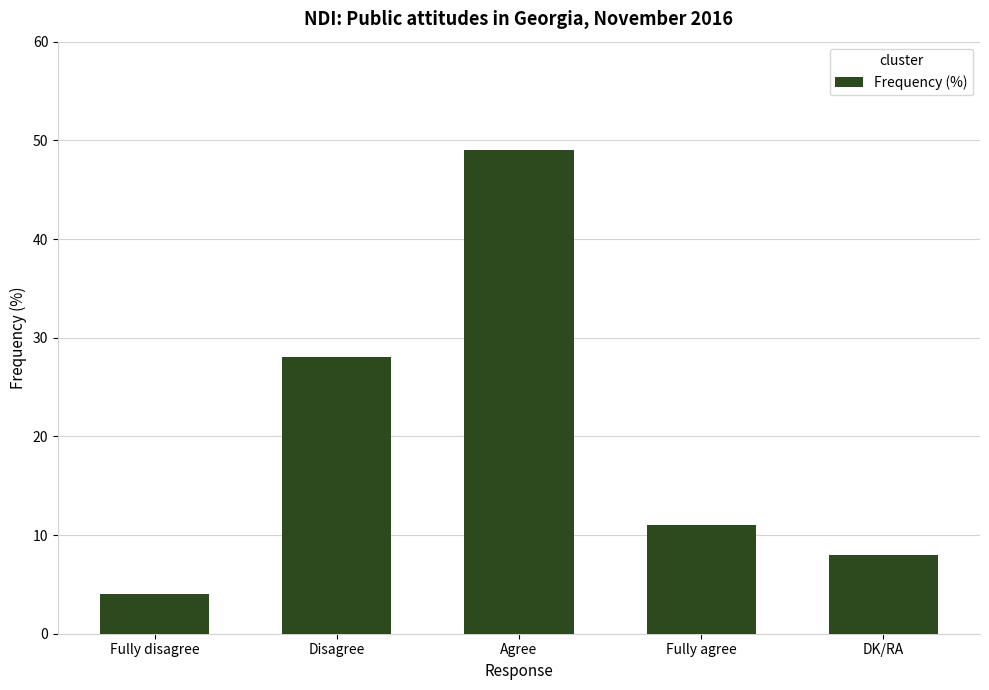

What is the difference between the second highest and minimum values?

24